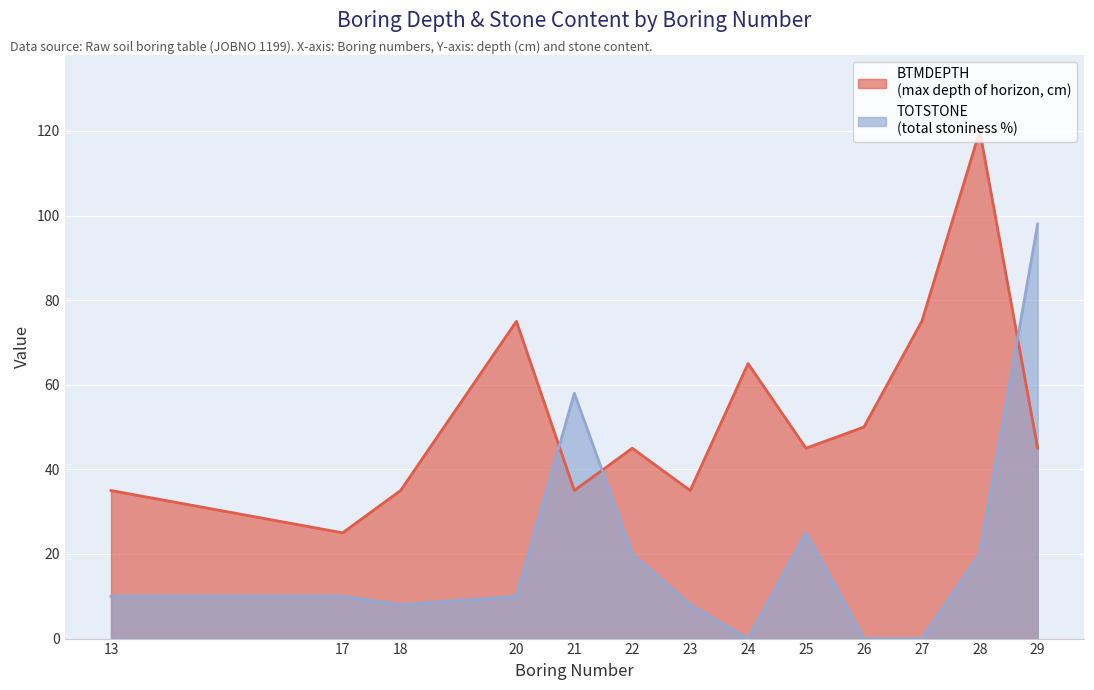

What is the value of the BTMDEPTH point at the 11th from the left?

75